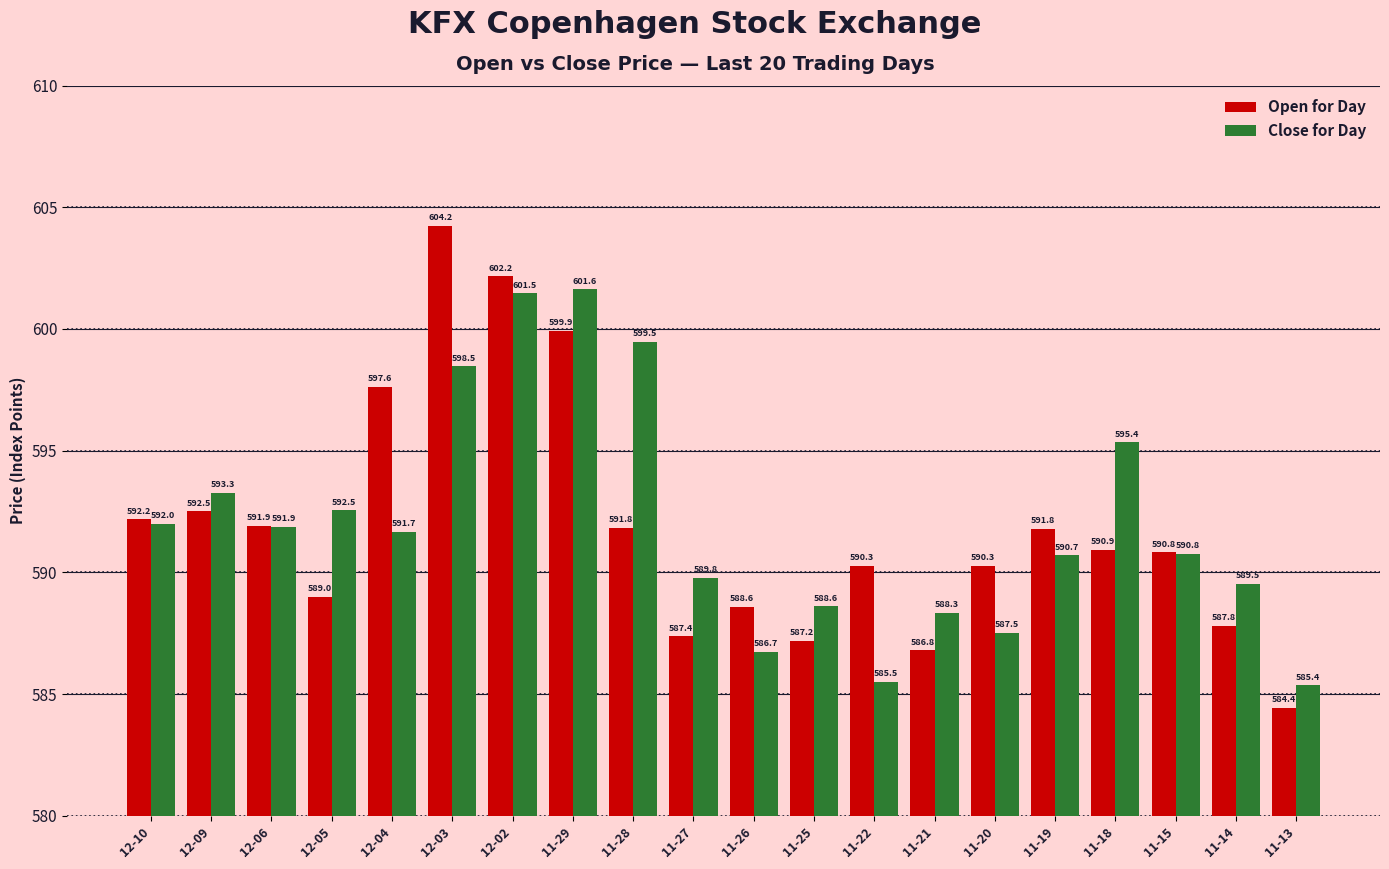

At which category is the sum across all series the highest?

12-02